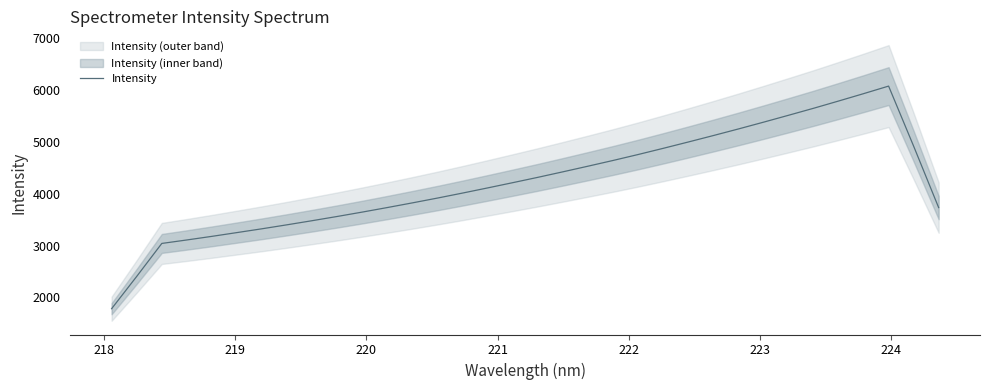

What is the highest value of the Intensity series?

6070.5